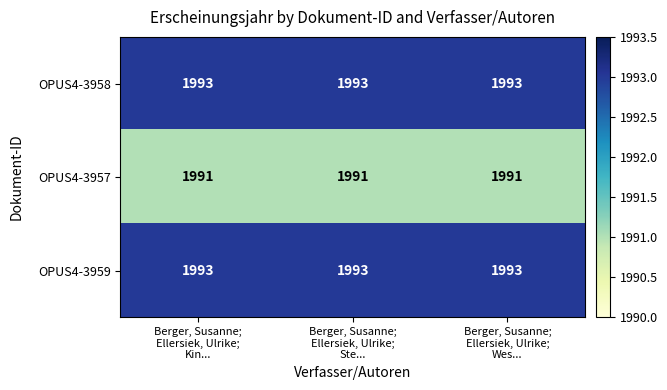

What is the minimum value shown in the chart?

1991